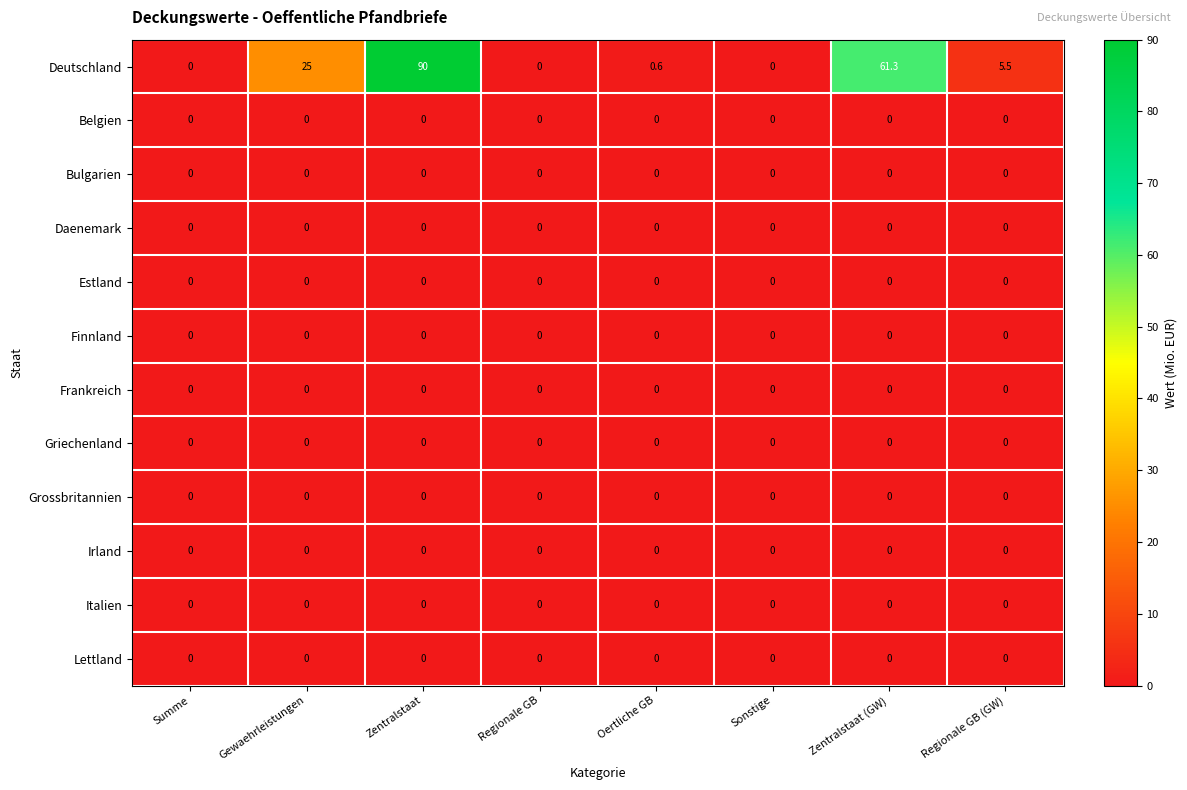

Which series has the widest spread of values?

Deutschland